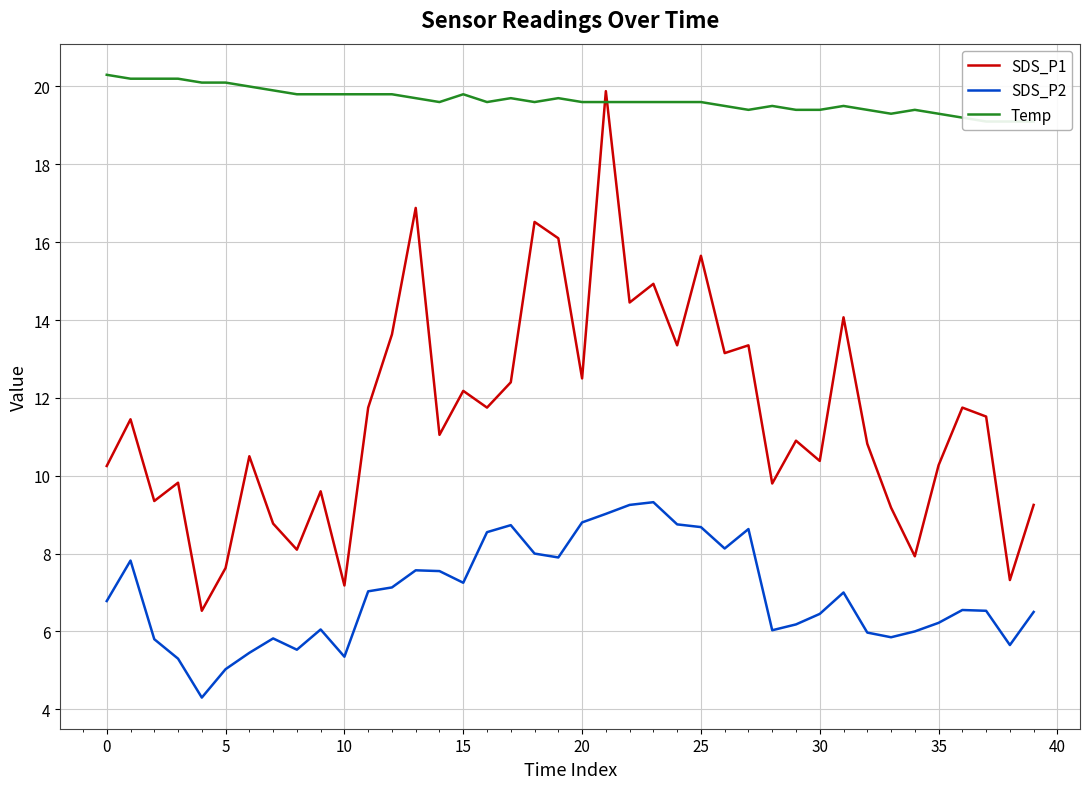

What is the greatest value displayed?

20.3